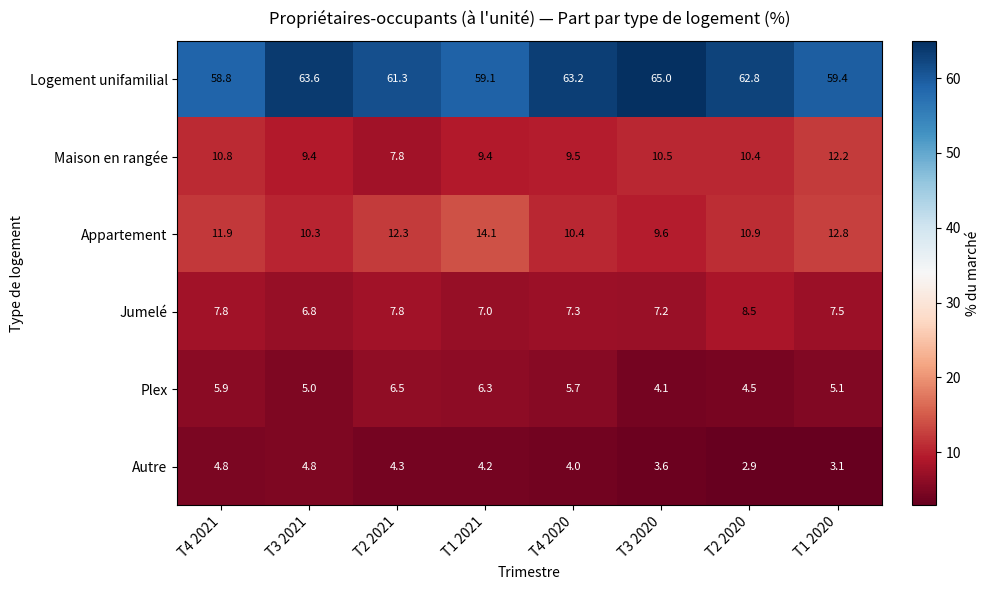

What is the total value across all series at T3 2020?

100.0